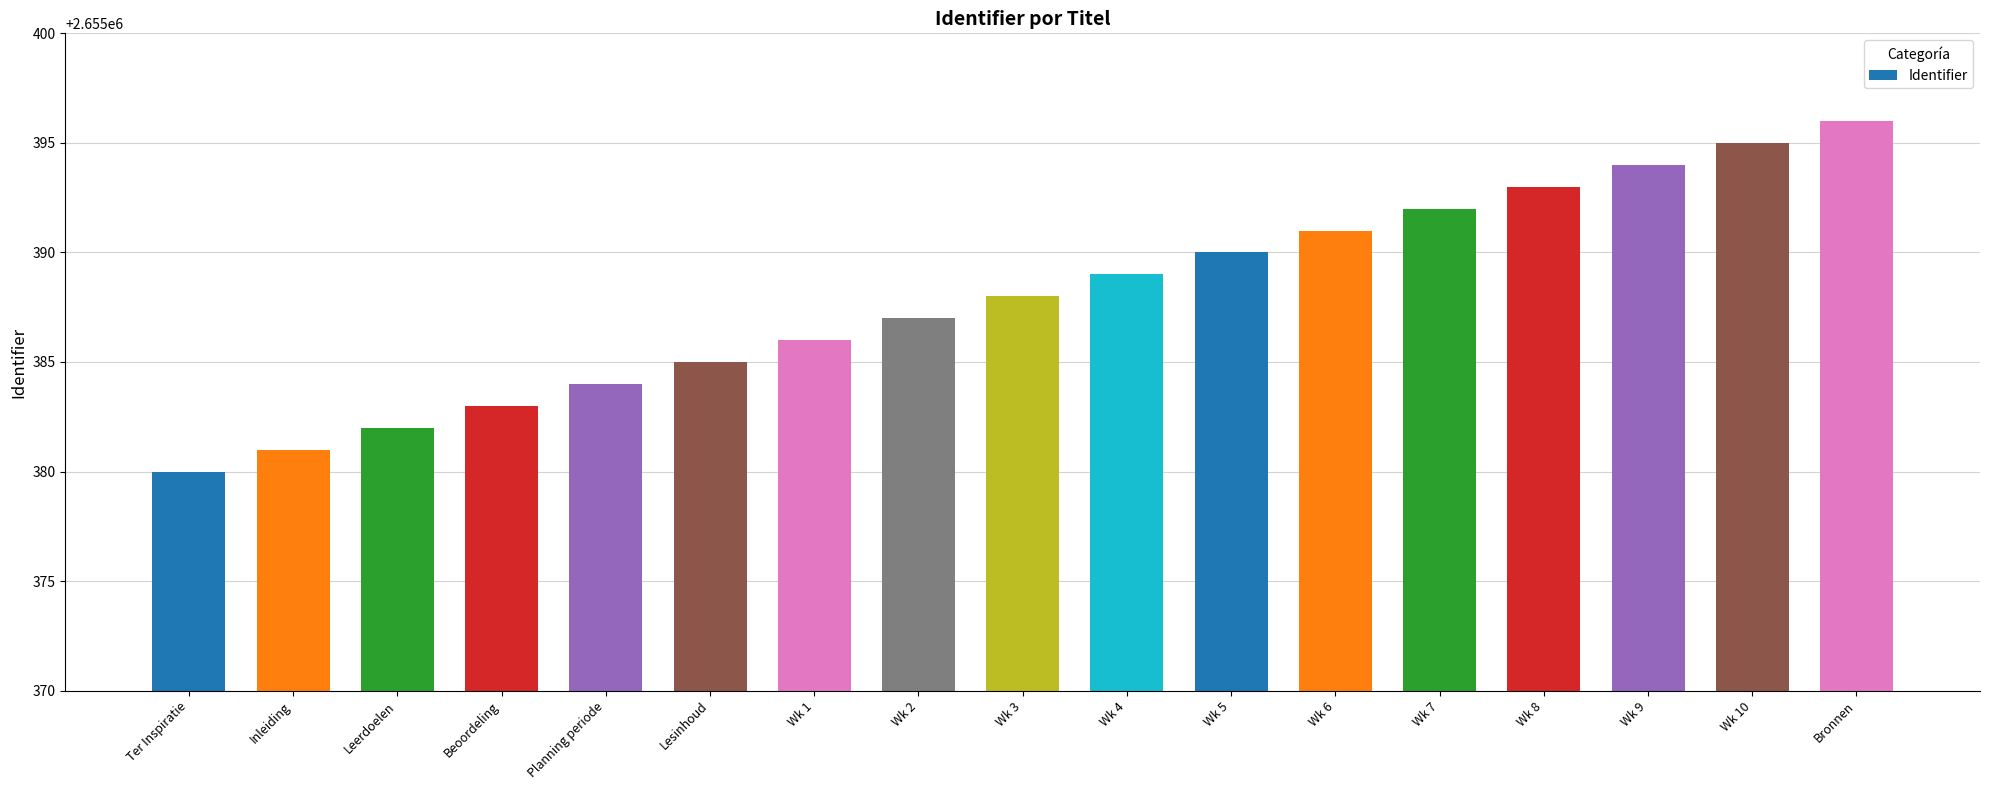

Count the number of categories in the chart.

17